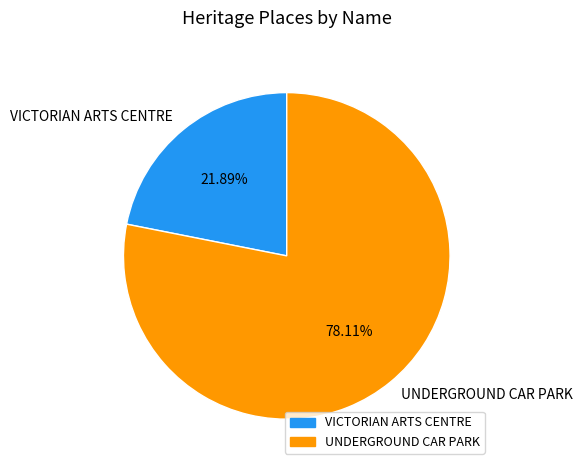

Approximately how many times larger is the value at UNDERGROUND CAR PARK compared to VICTORIAN ARTS CENTRE?

3.6